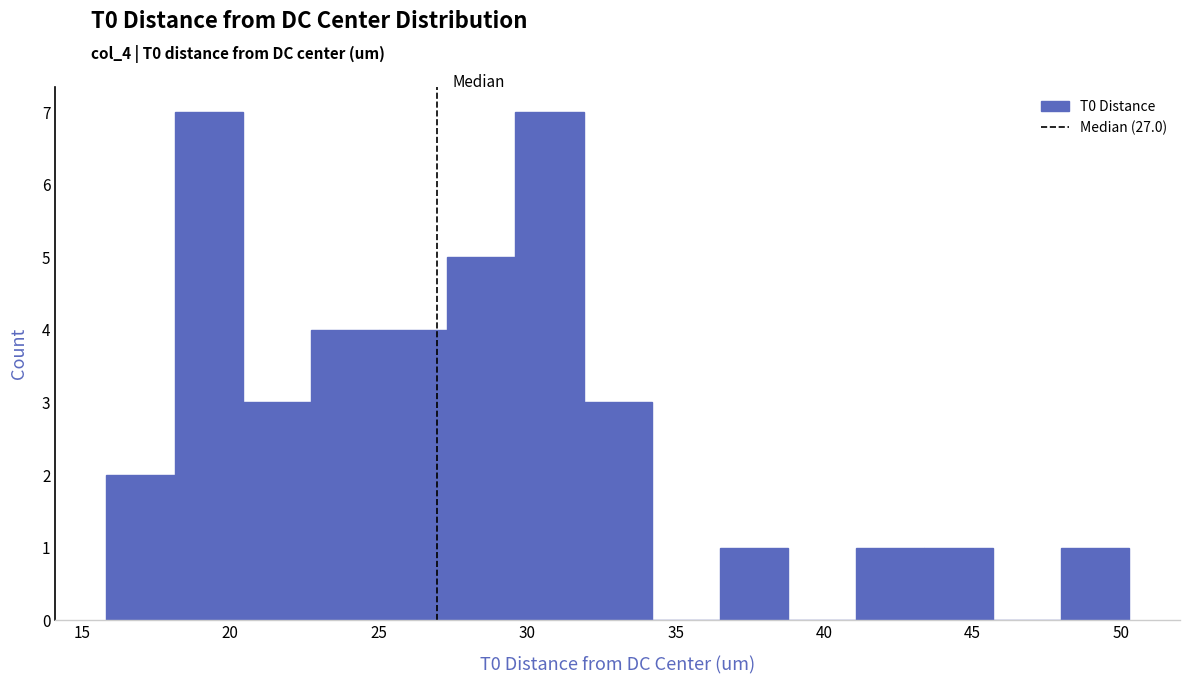

What is the height of the bar covering 43.5 to 45.5 on the x-axis? Neither the bar edges nor the heights are printed on the chart, so give them approximately, as read against the axes.

1